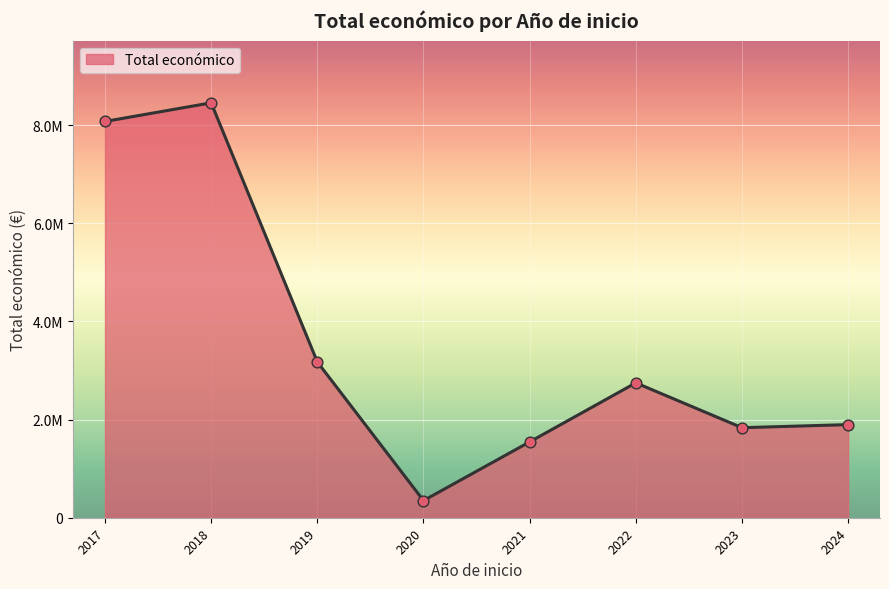

Is this an area chart (filled region under the line)?

Yes